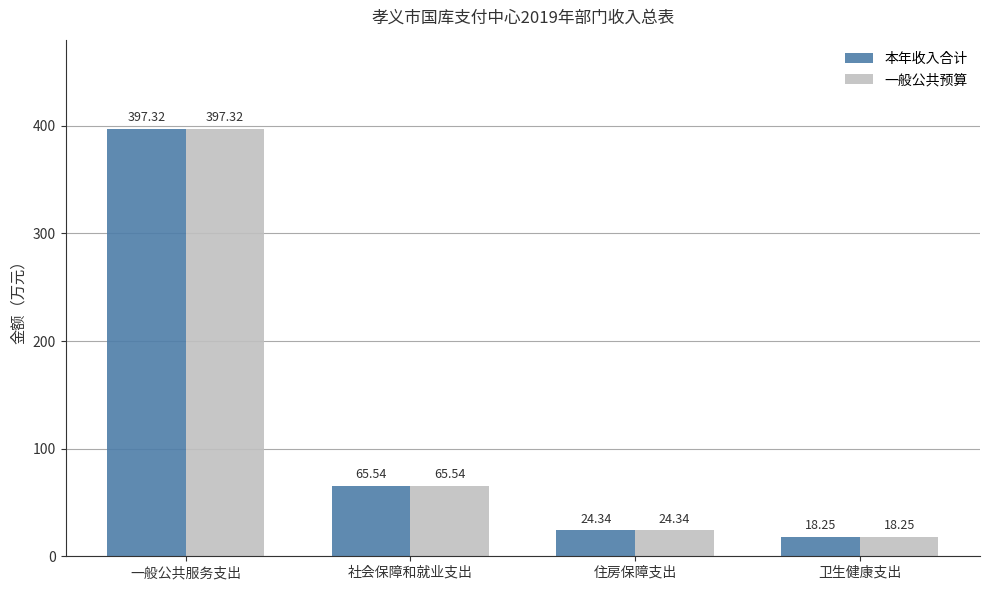

The value of 一般公共预算 at 一般公共服务支出 is 538.6. True or false?

False